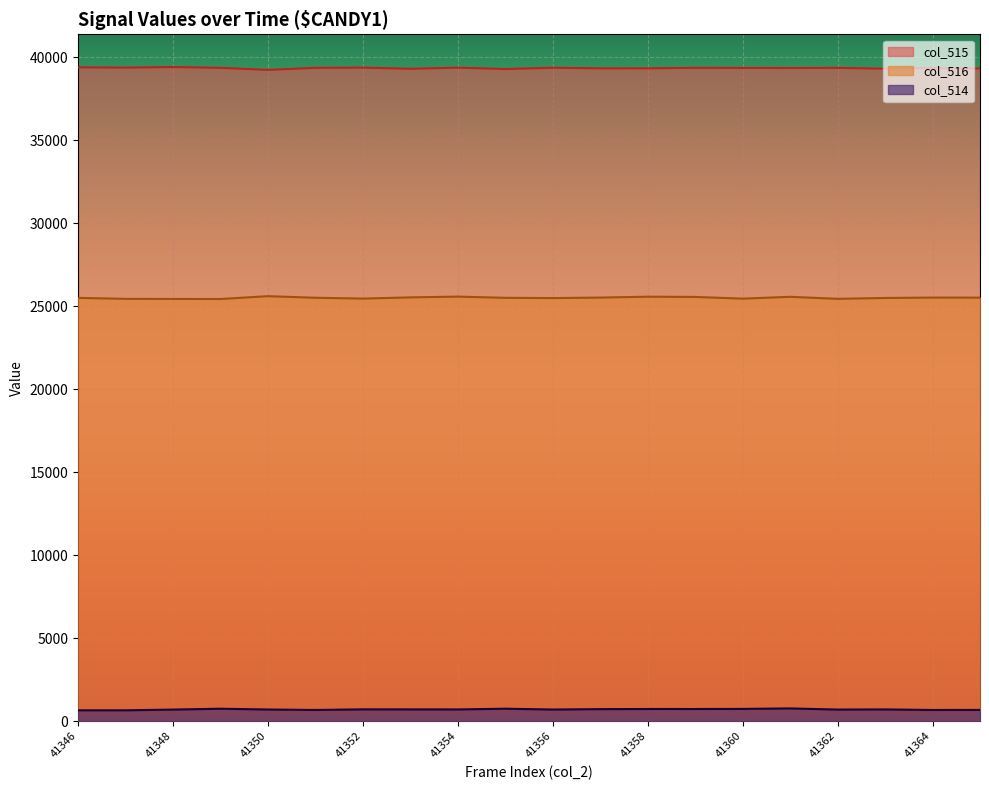

True or false: col_515 has more than 1 points higher than both neighbors.

True